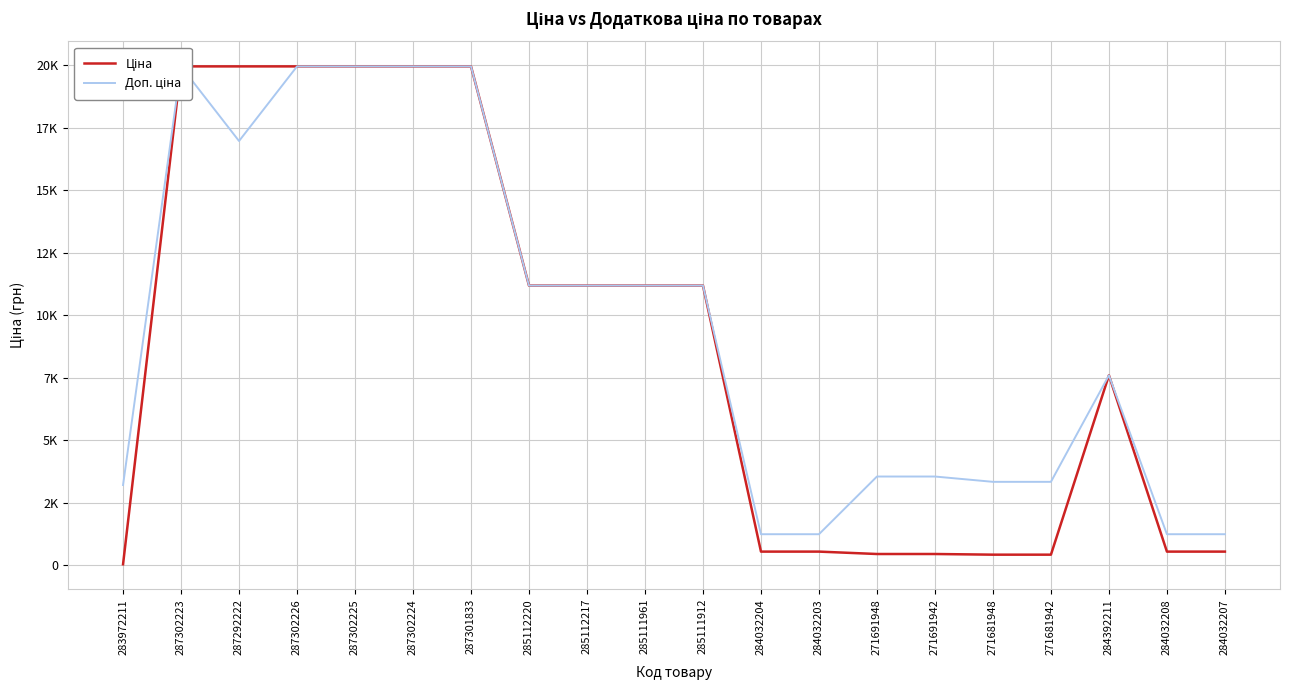

At which label does Ціна reach its minimum?

283972211